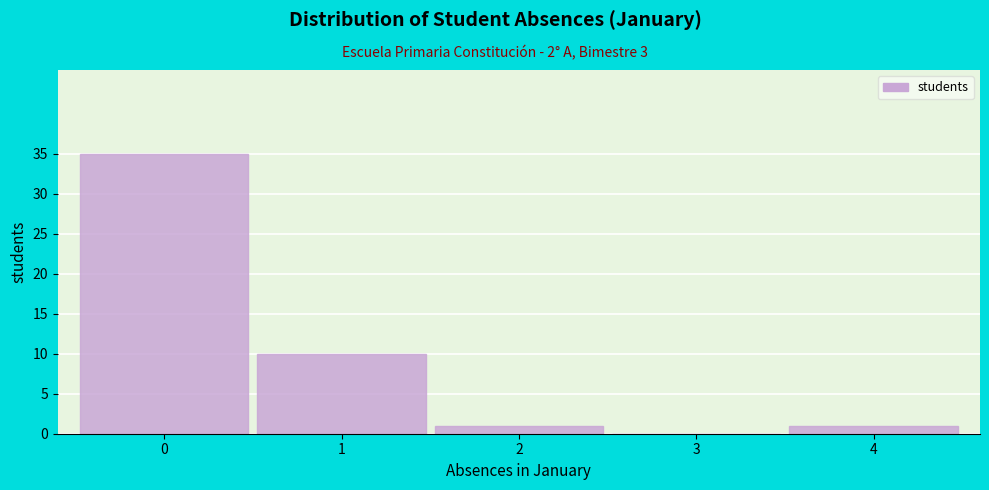

Reading right to left, extract all data points from this chart.

4=1	3=0	2=1	1=10	0=35